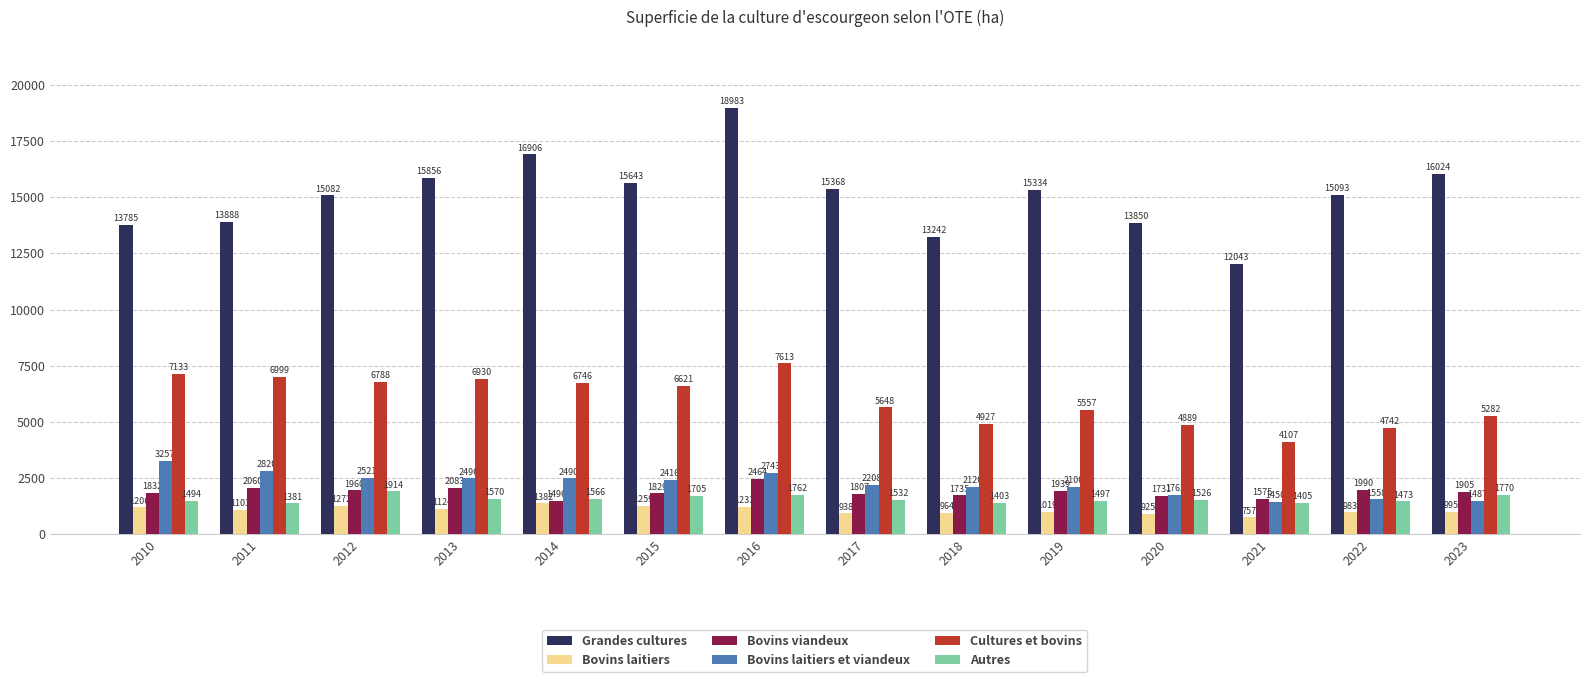

What is the sum of the Bovins laitiers values at 2019 and 2011?

2122